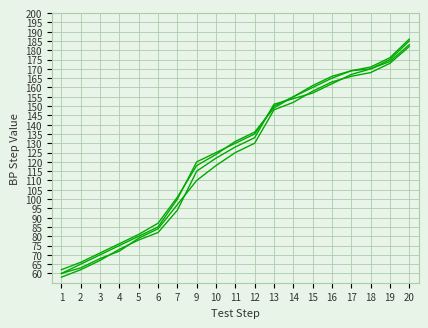

Count the number of categories in the chart.

19